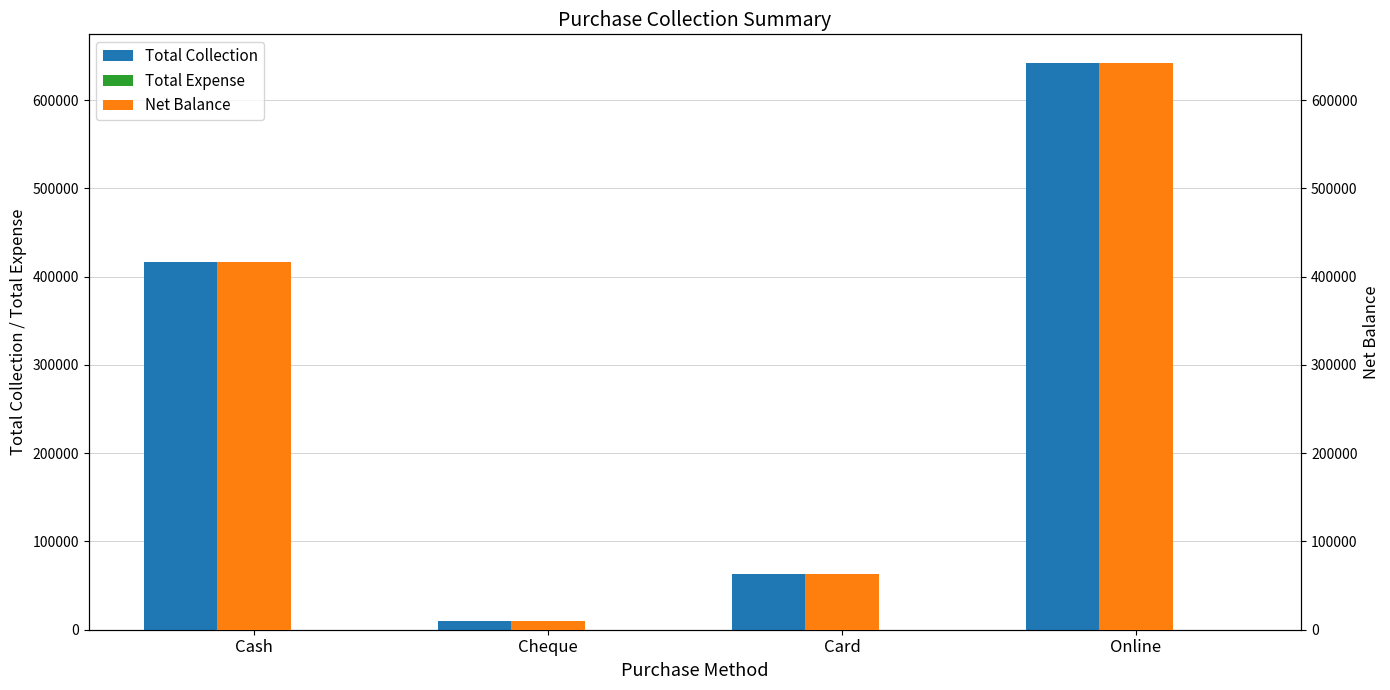

The value of Net Balance at Card is 15065. True or false?

False